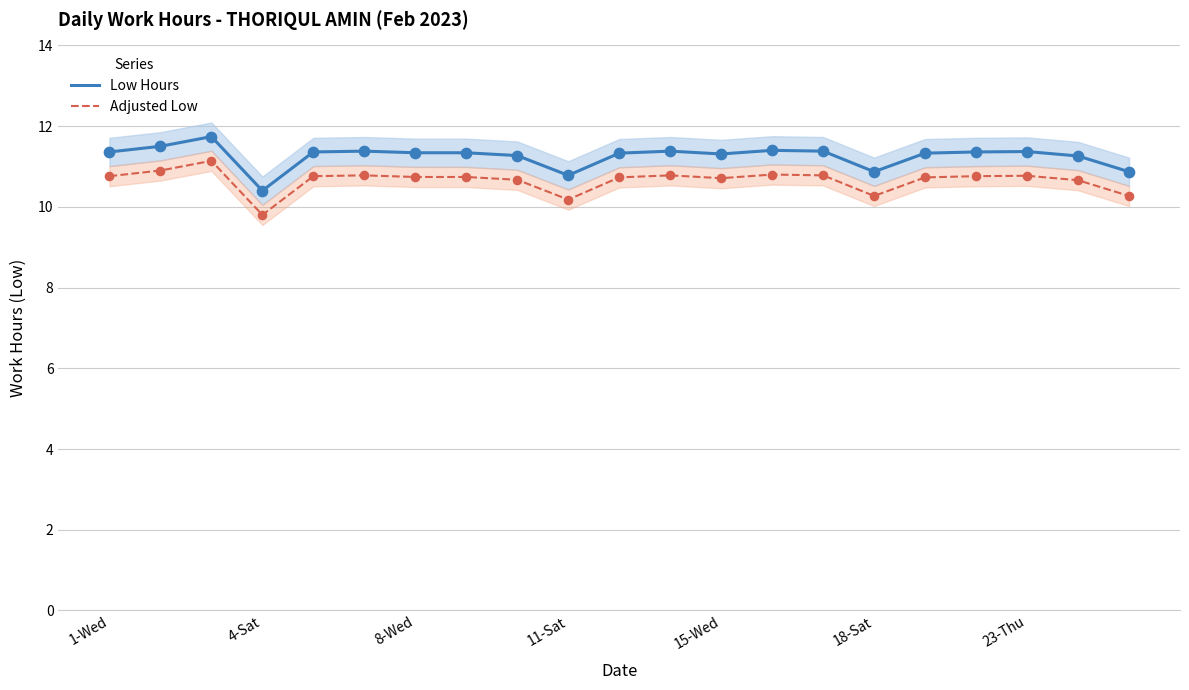

Which series has the largest Y range (max minus min)?

Low Hours